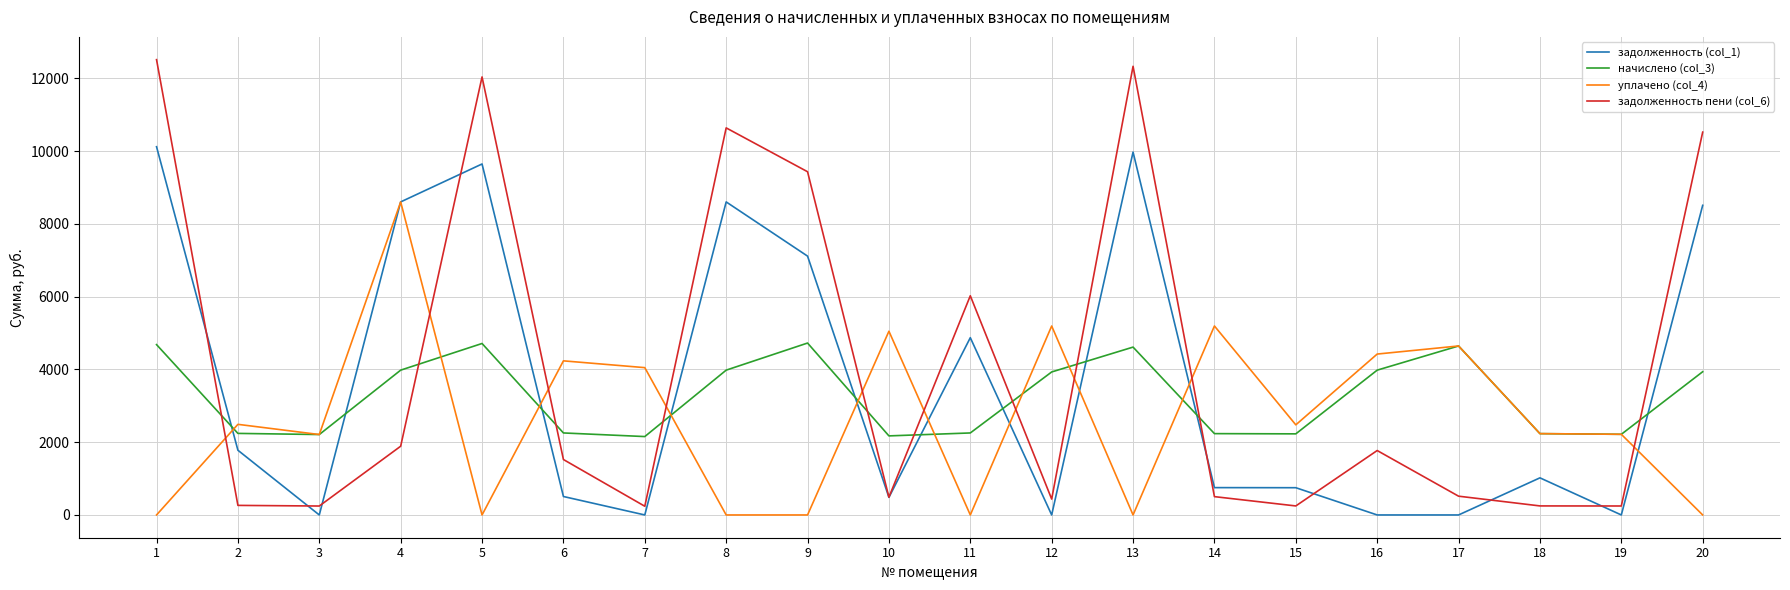

The value of начислено (col_3) at 8 is 3980.6. True or false?

True